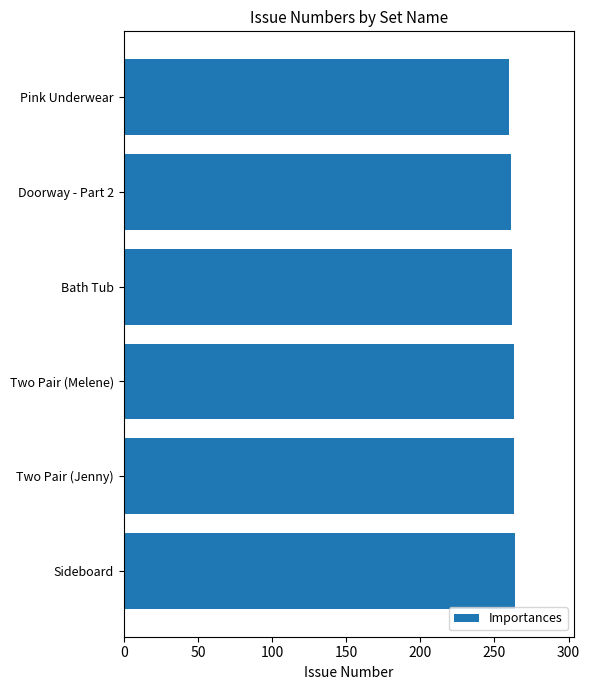

What is the value of the 1st bar from the top?

260